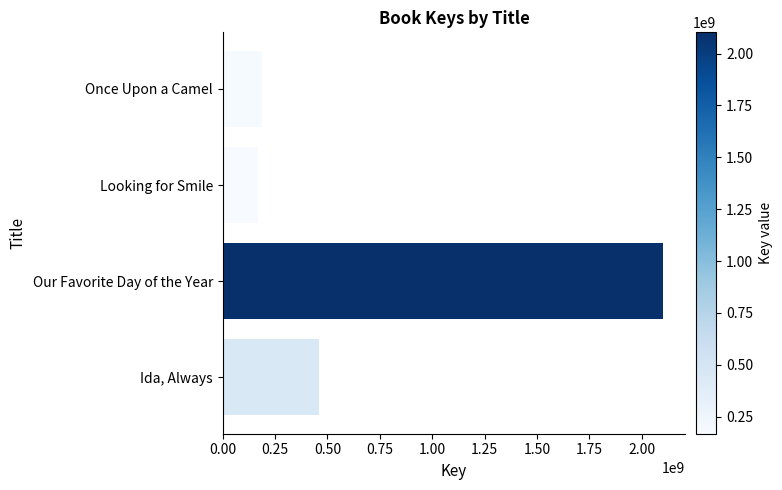

True or false: the data shows 458690106 at Ida, Always.

True